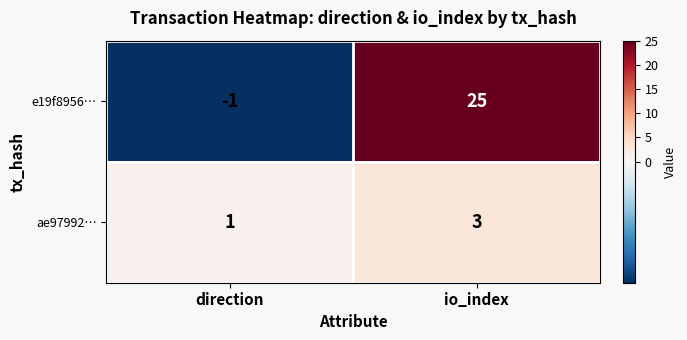

Which series has the widest spread of values?

e19f8956…